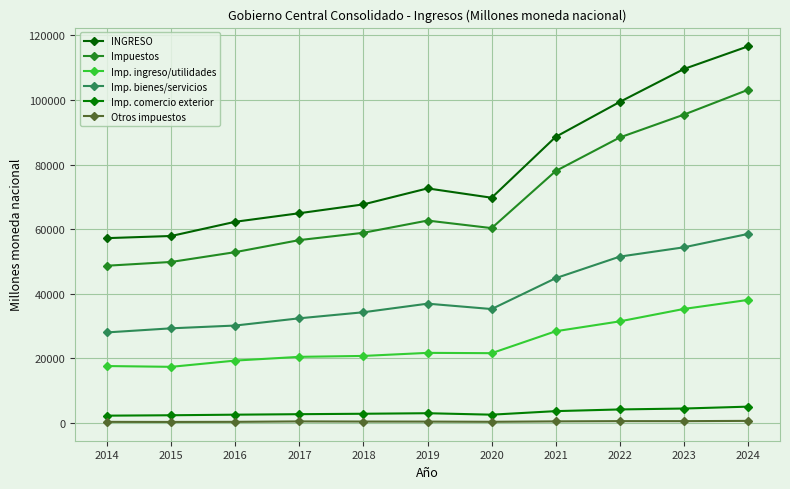

How many data points in Imp. bienes/servicios are less than 35273?

5